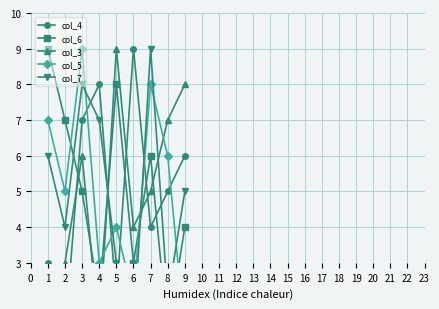

What is the average value of the col_3 series?

5